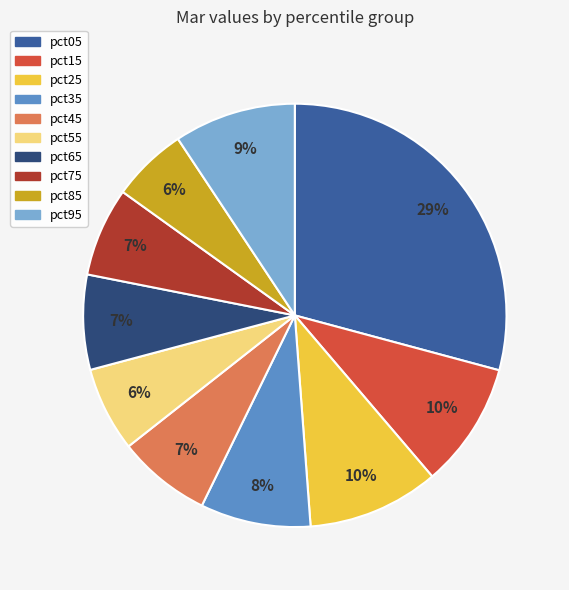

To the nearest percent, what is the combined percentage of pct05 and pct75?

36%